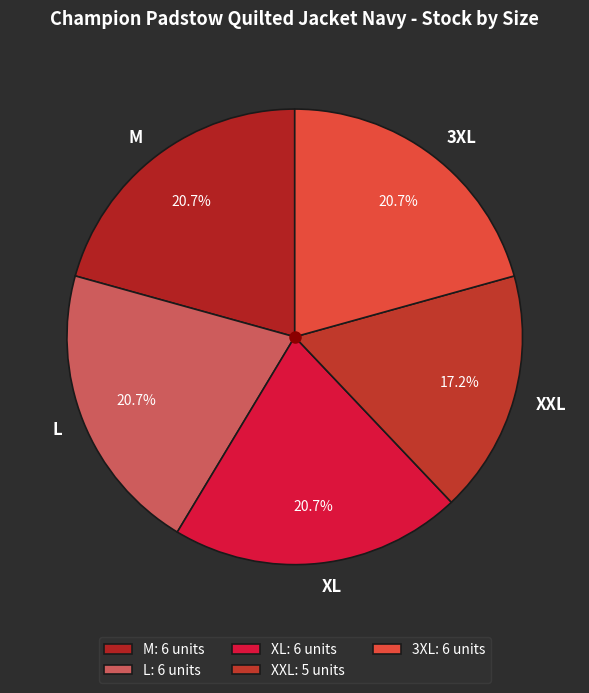

Does any single category account for the majority?

No